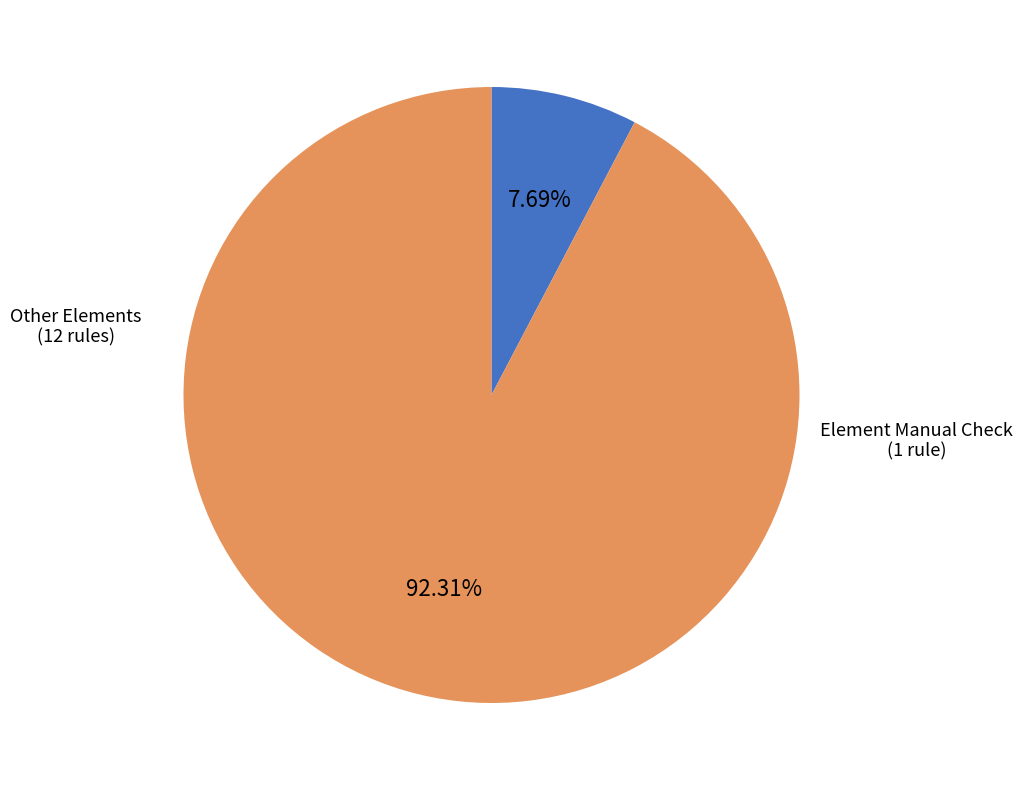

Combined, do Other Elements and Element Manual Check account for over 50%?

Yes